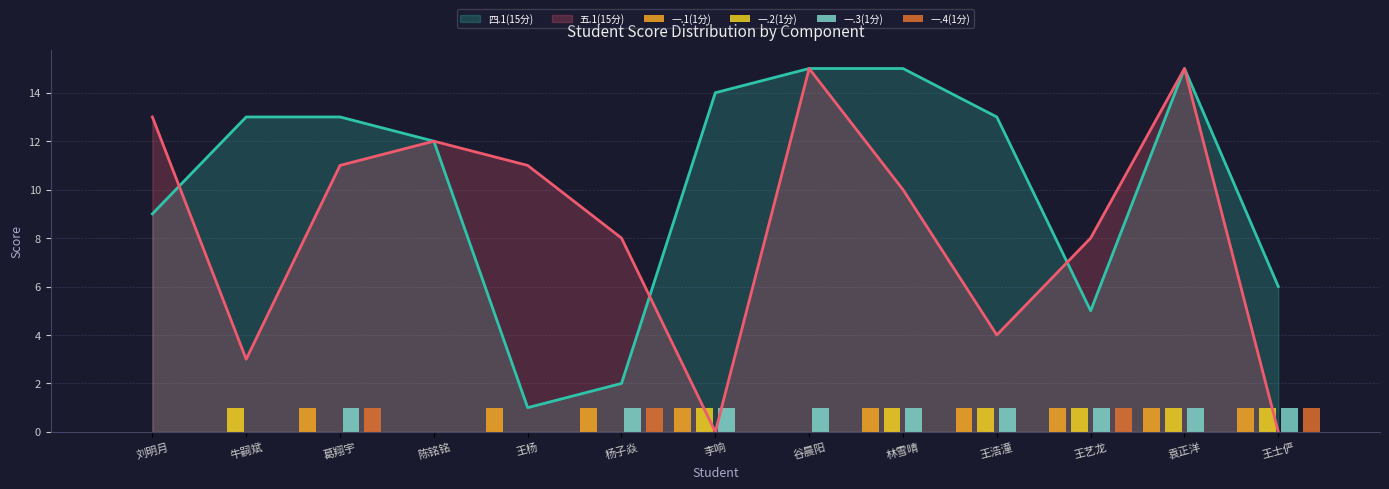

How many data points does each series have?

13